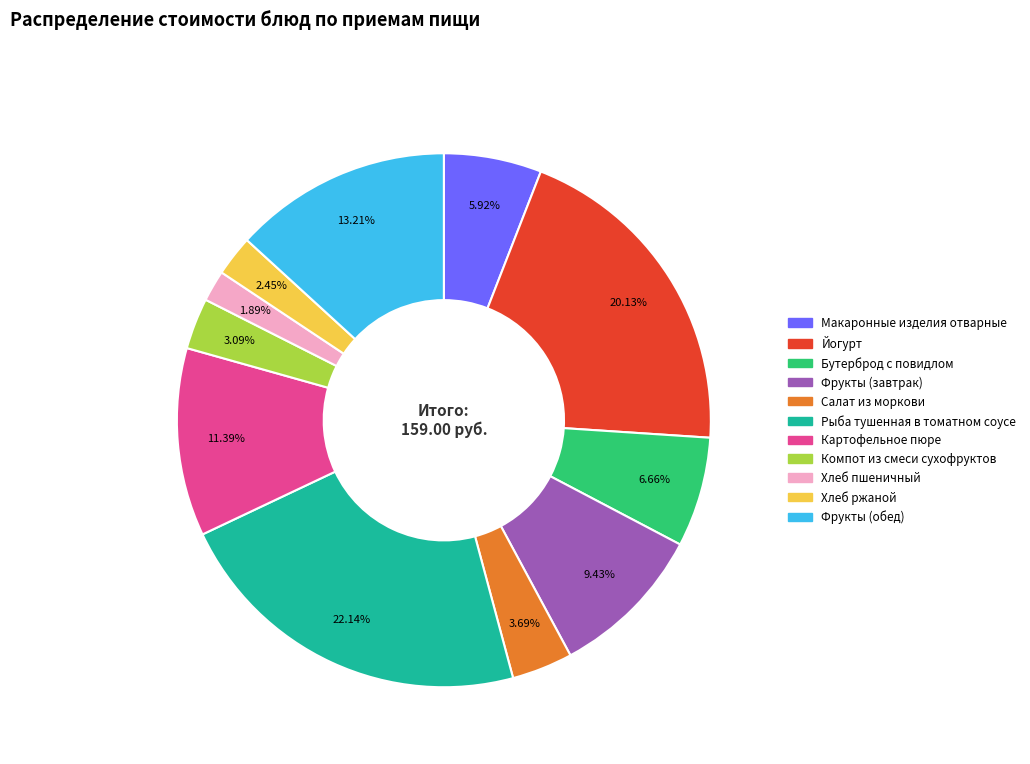

Which has a higher value, Картофельное пюре or Фрукты (обед)?

Фрукты (обед)